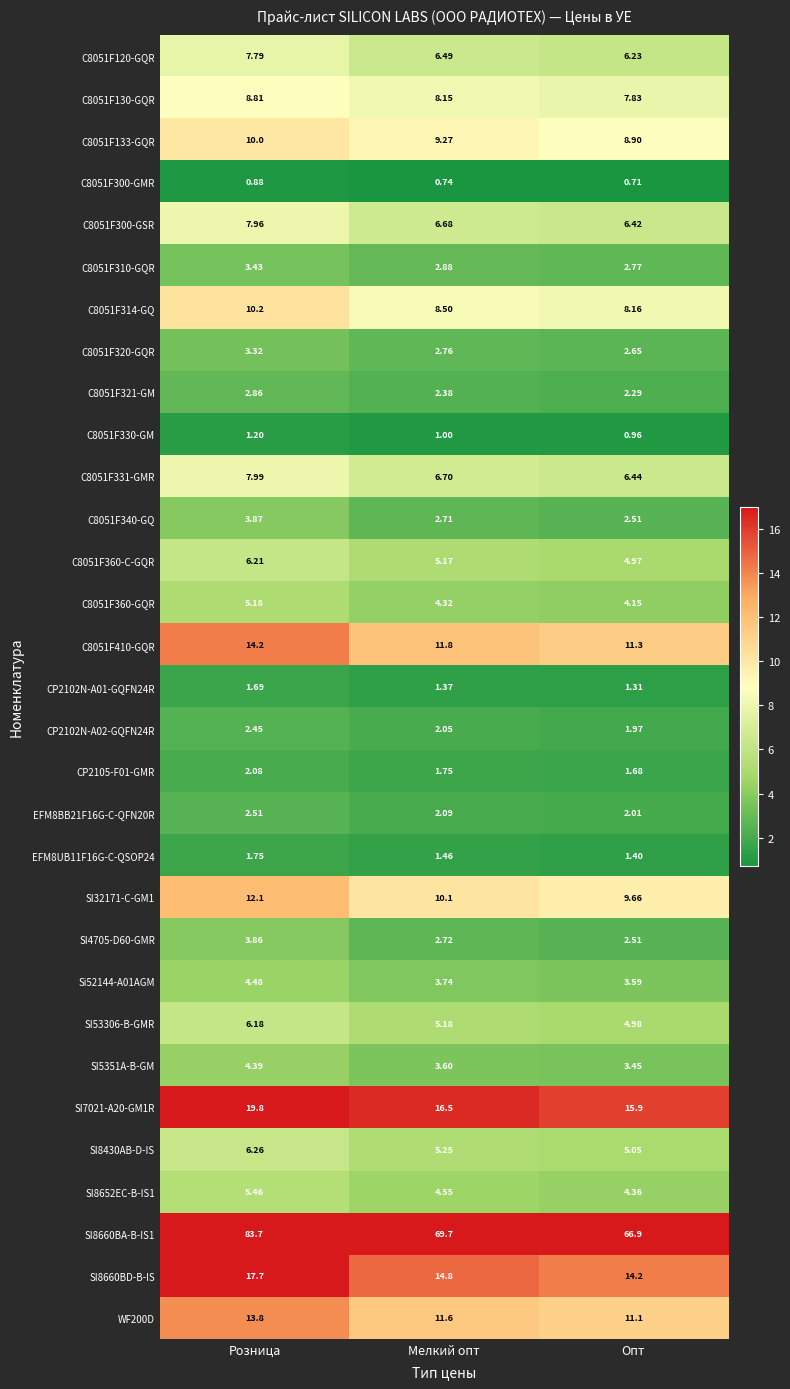

At which label does CP2105-F01-GMR reach its peak?

Розница